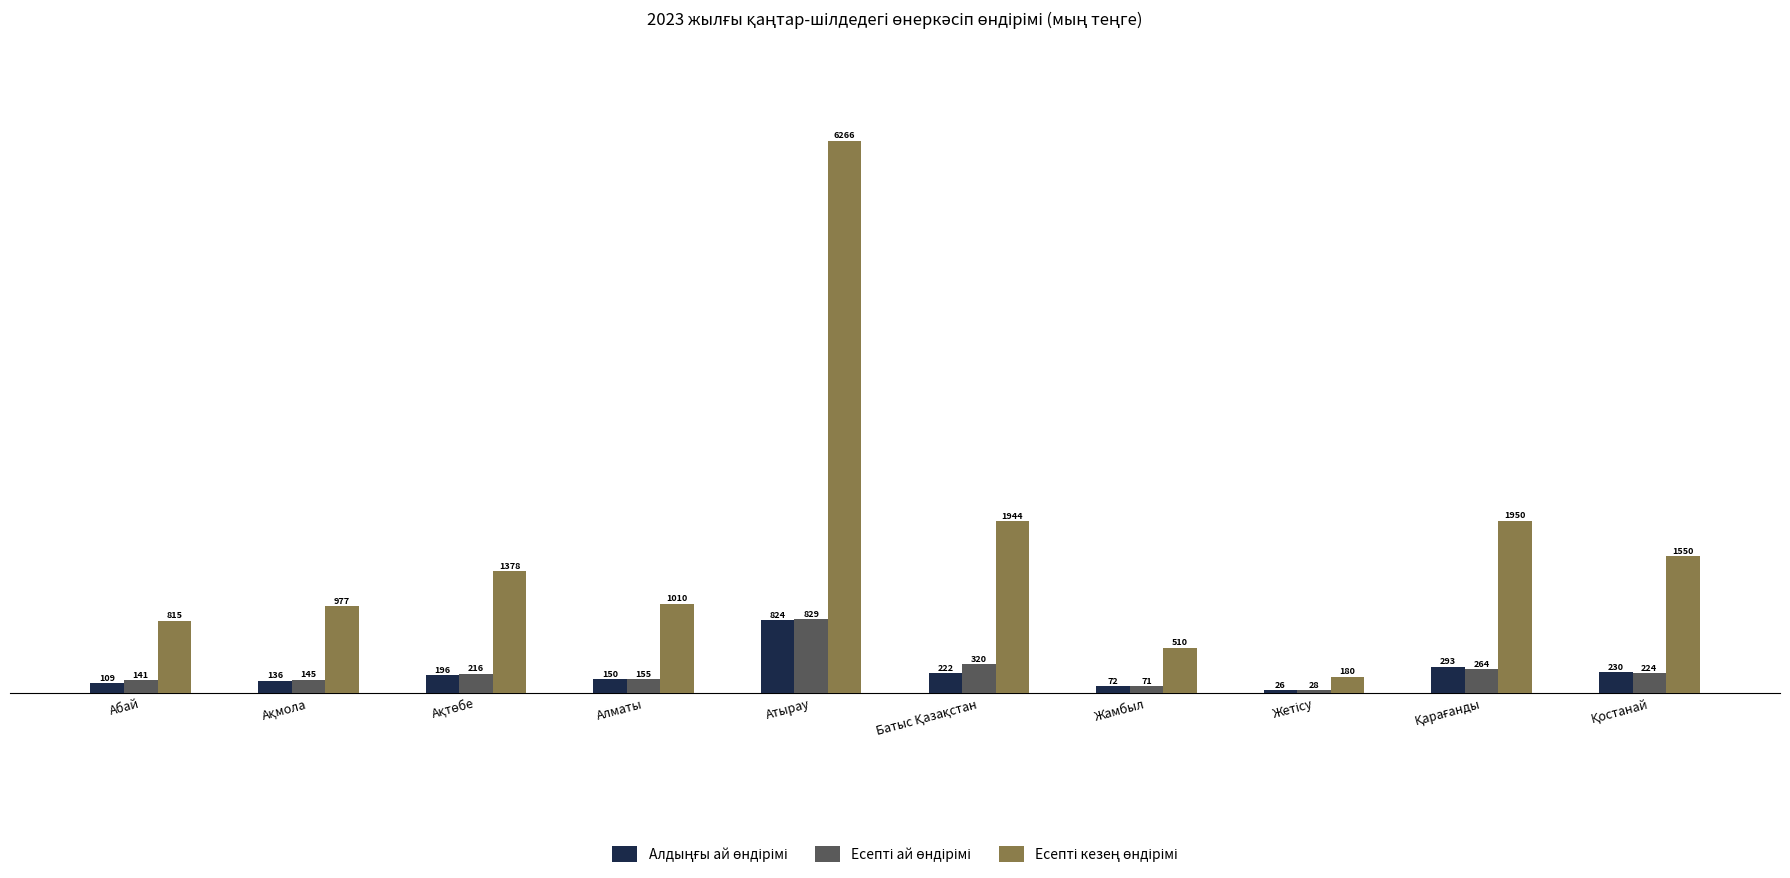

At which category is the sum across all series the highest?

Атырау